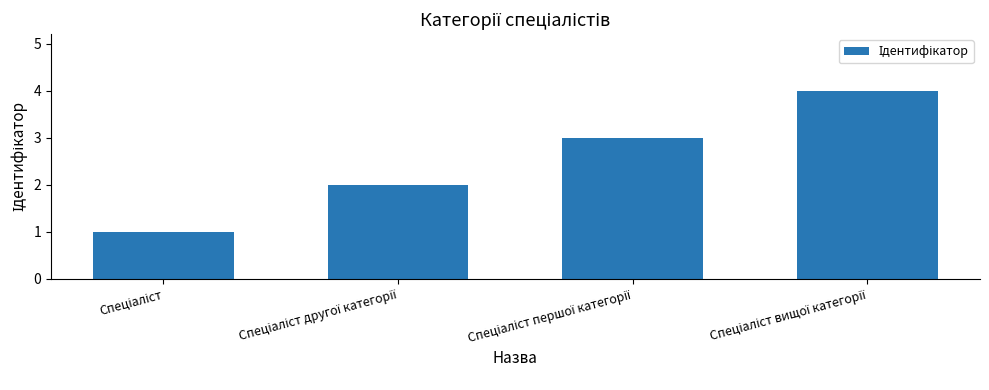

How many data points are less than 3?

2